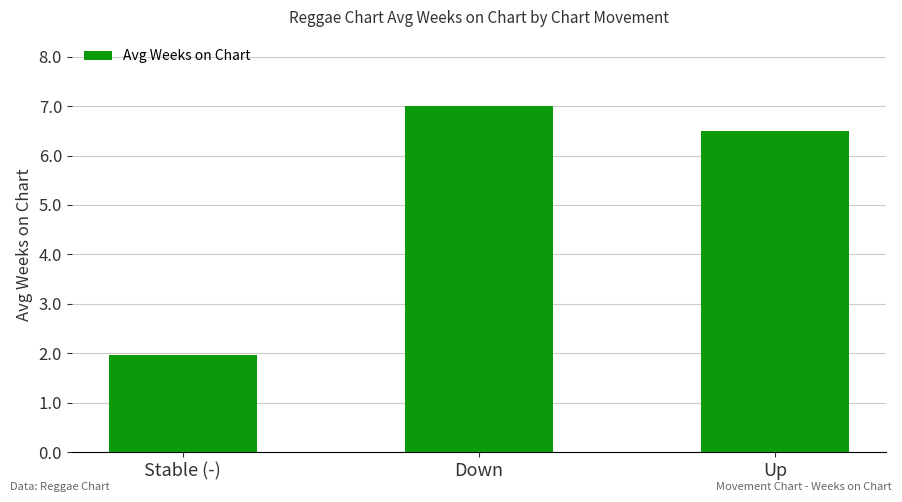

Does the chart contain any negative values?

No